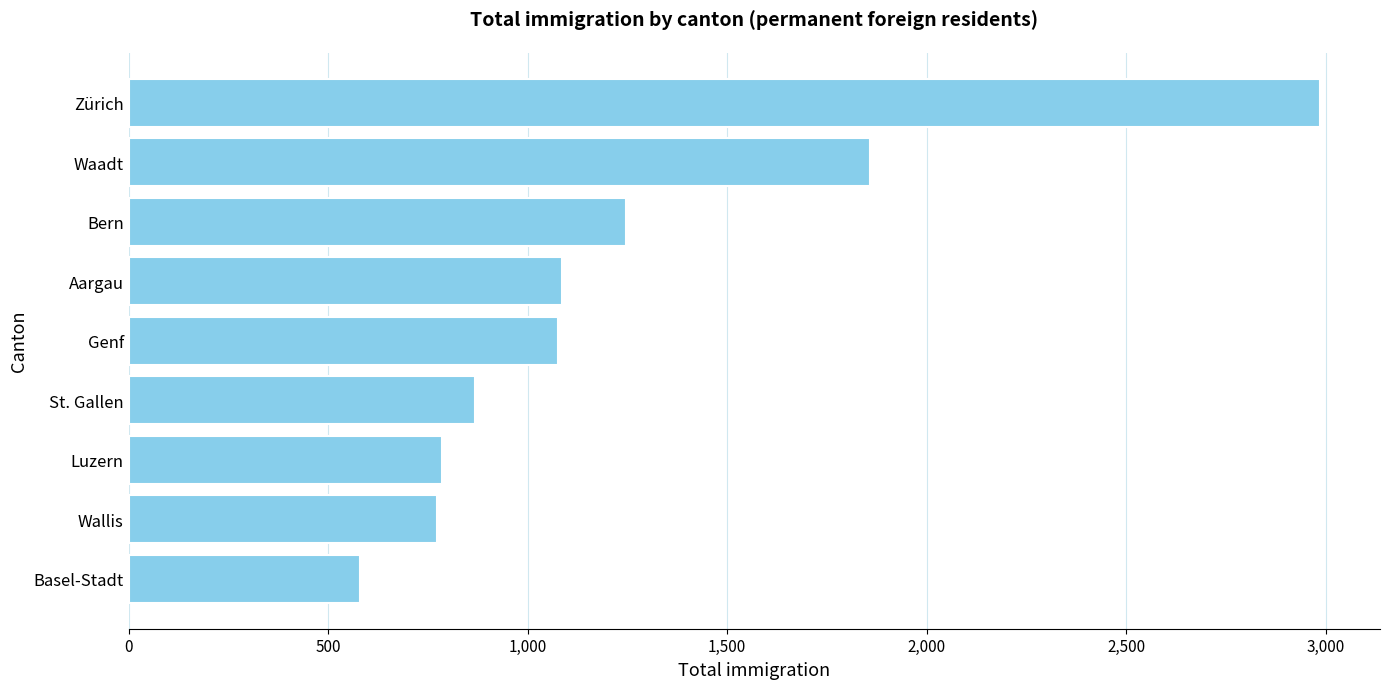

What is the sum of all values?

11261